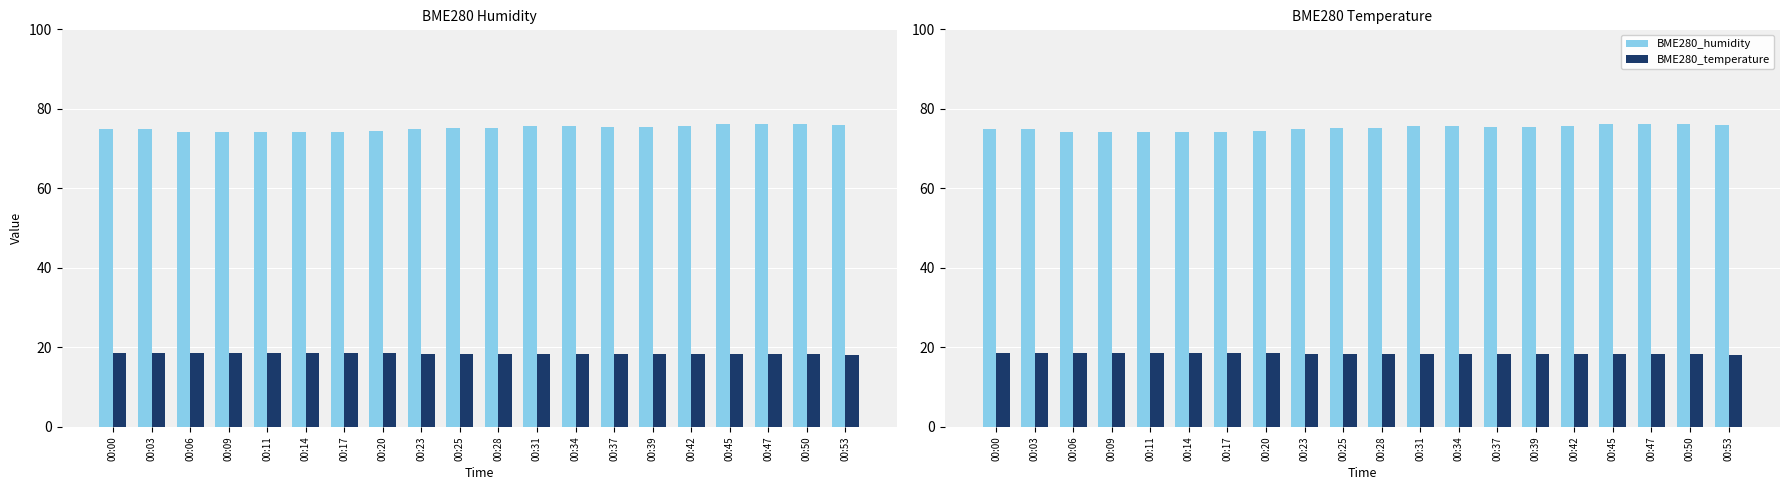

What are all the series names shown in the legend?

BME280_humidity, BME280_temperature